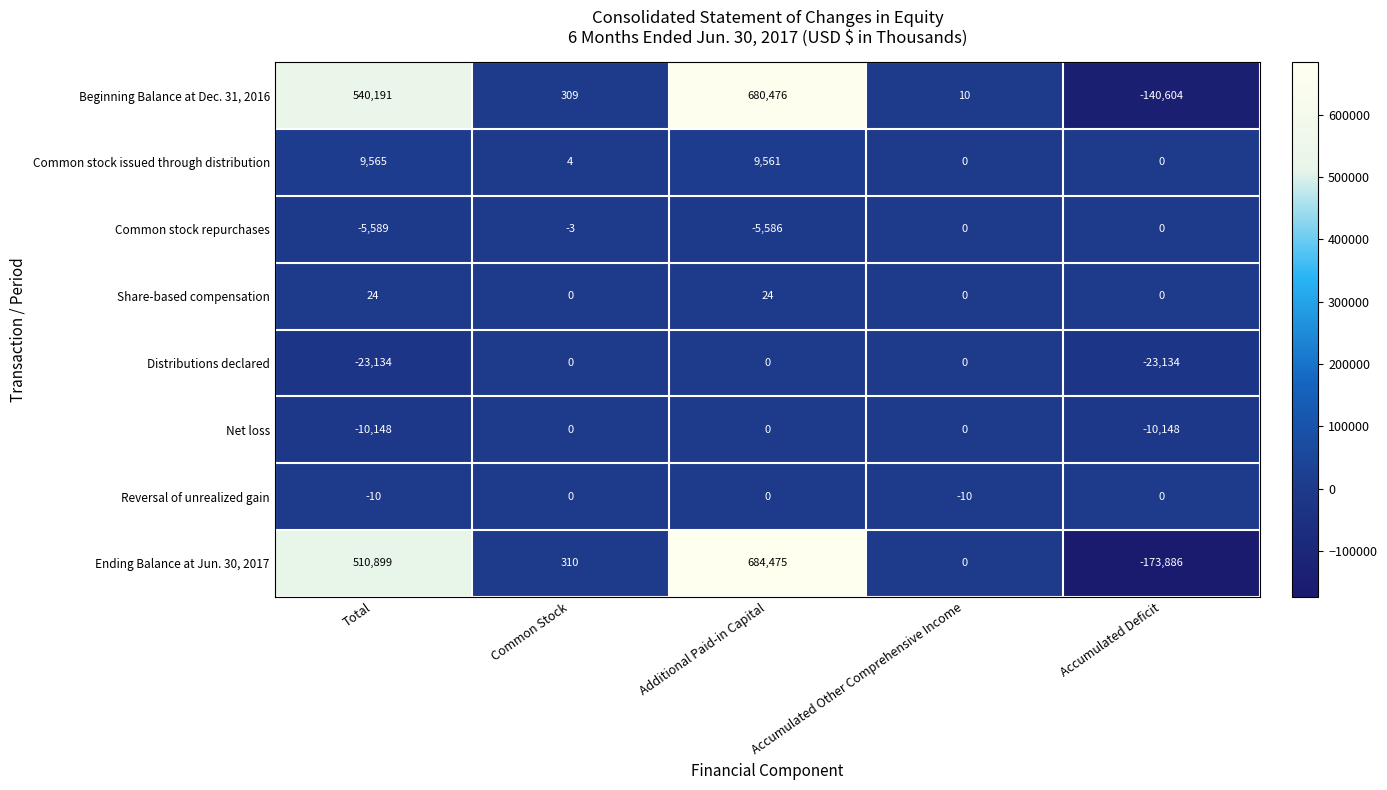

What is the sum of the Ending Balance at Jun. 30, 2017 values at Accumulated Other Comprehensive Income and Total?

510899